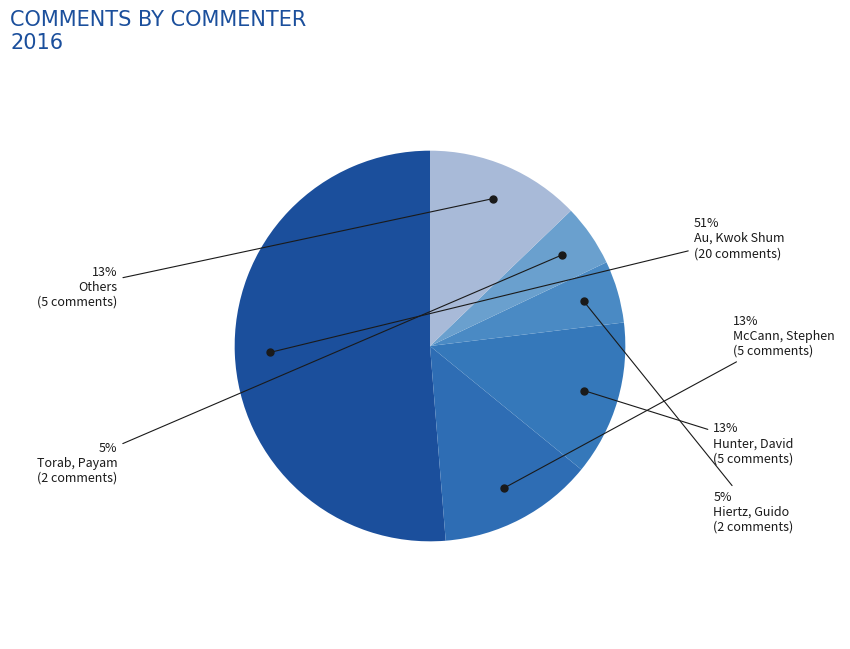

To the nearest percent, what portion does Hiertz, Guido represent?

5%